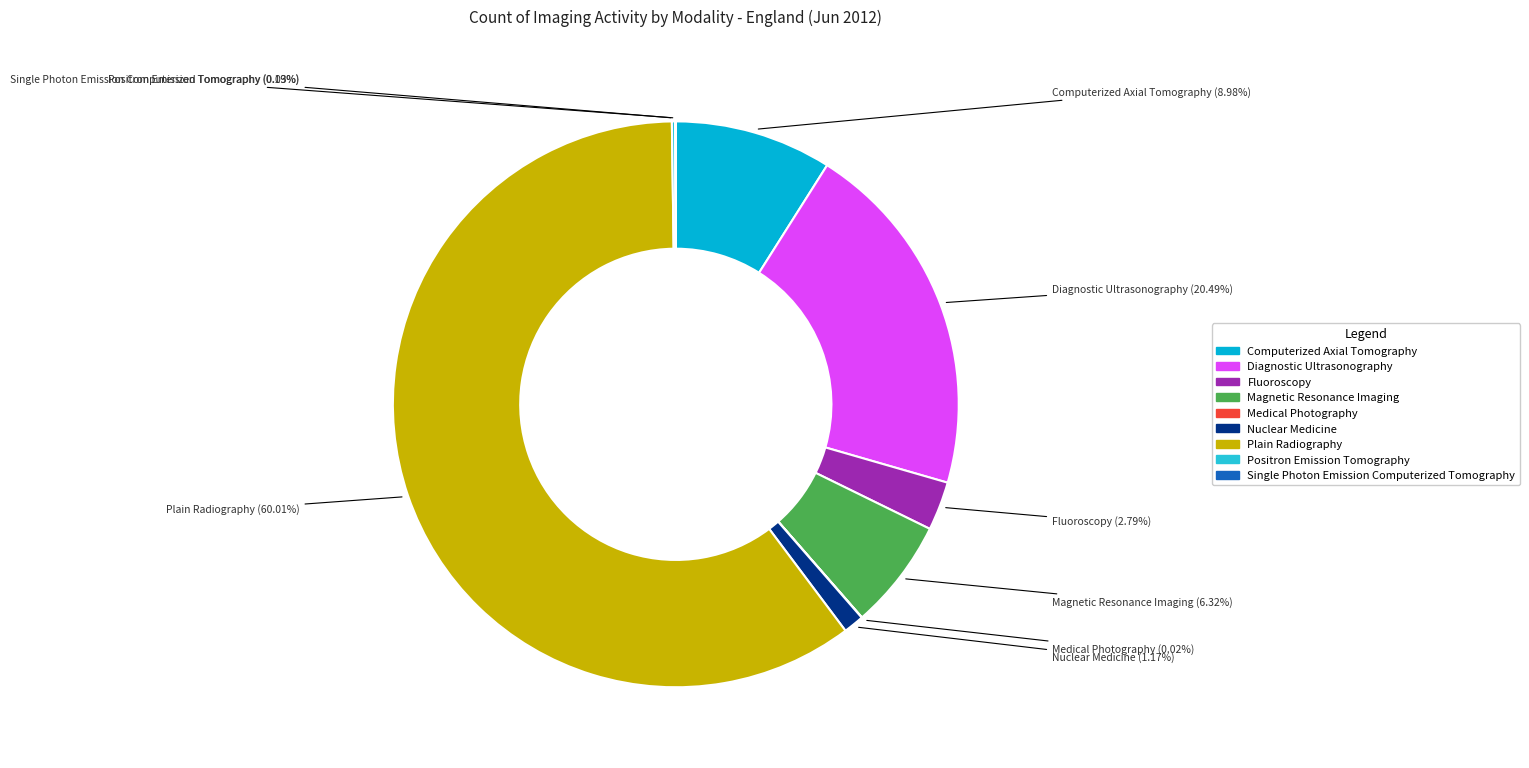

Which slice is the largest?

Plain Radiography